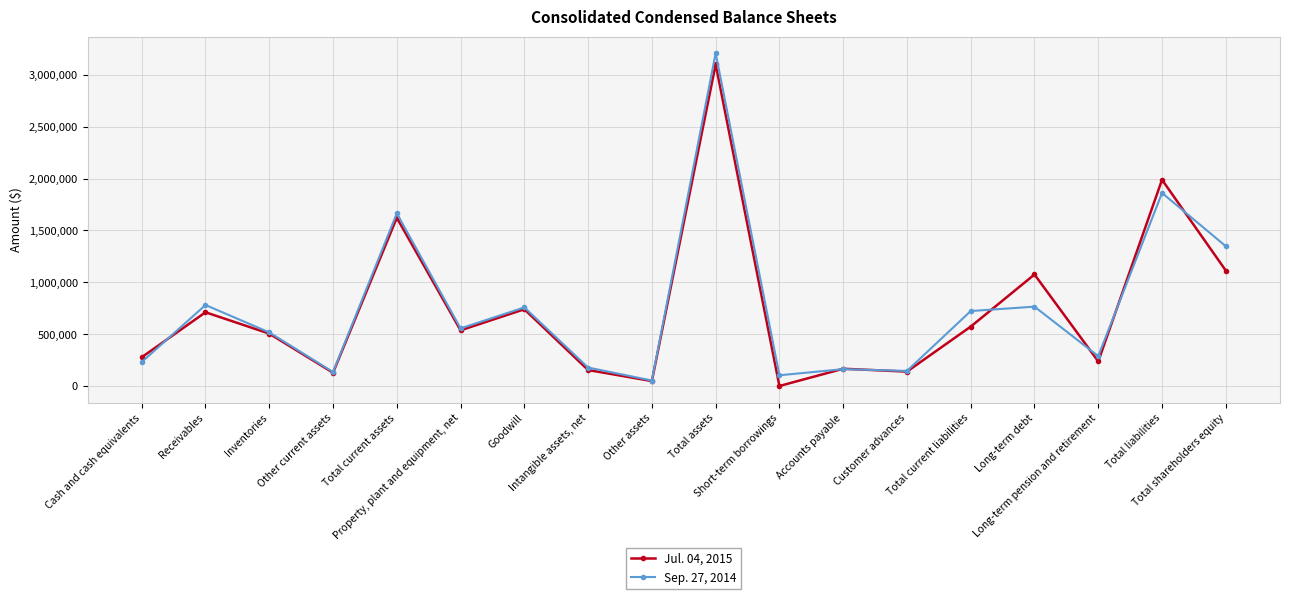

At Total current liabilities, list the series in order from largest to smallest.

Sep. 27, 2014, Jul. 04, 2015